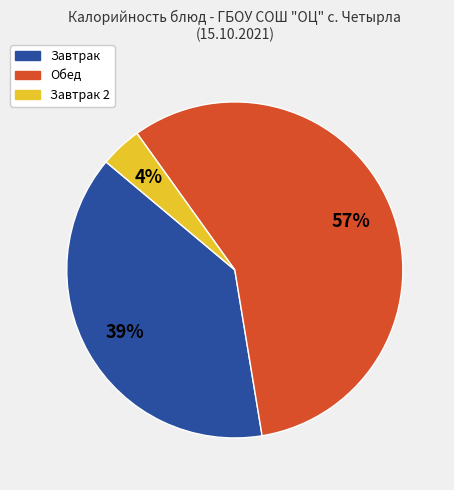

To the nearest percent, what is the difference between the largest and smallest slice percentages?

53%